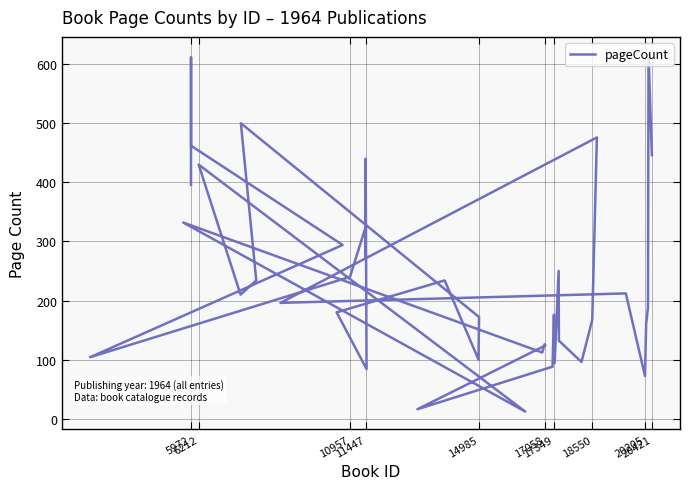

What is the average value?

244